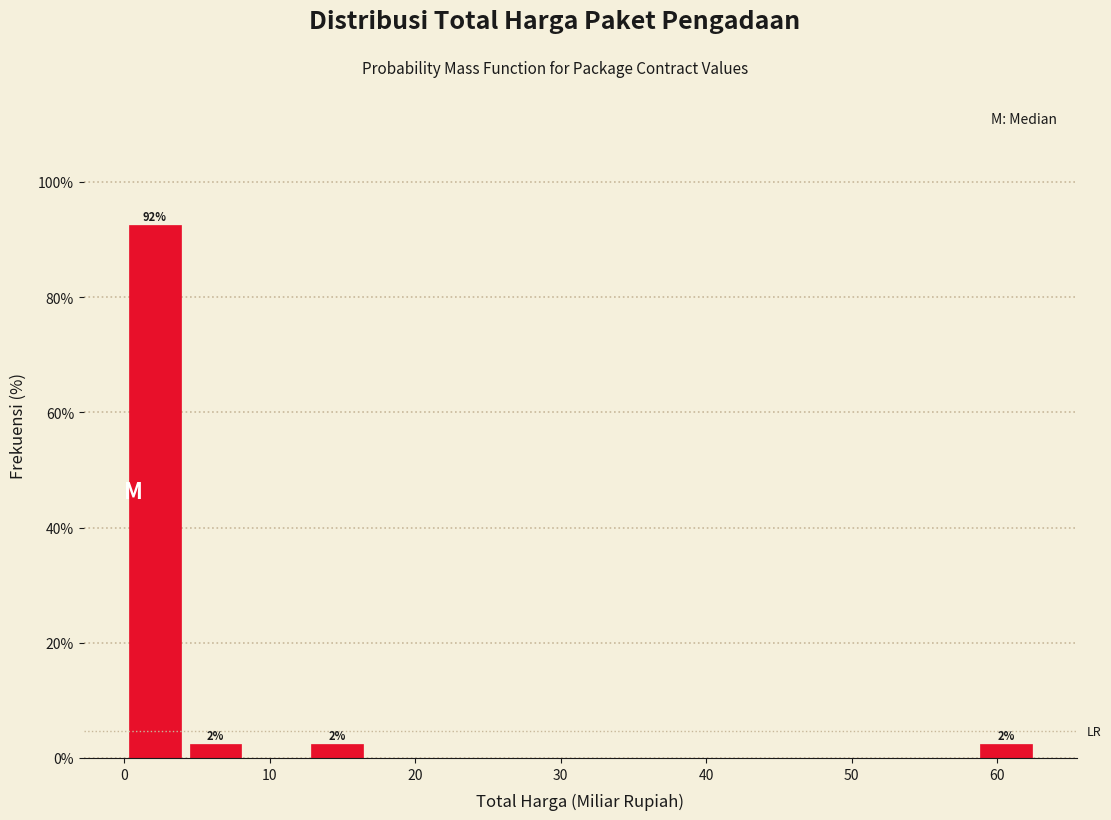

Over which range of the x-axis is the bar tallest?

0 to 4